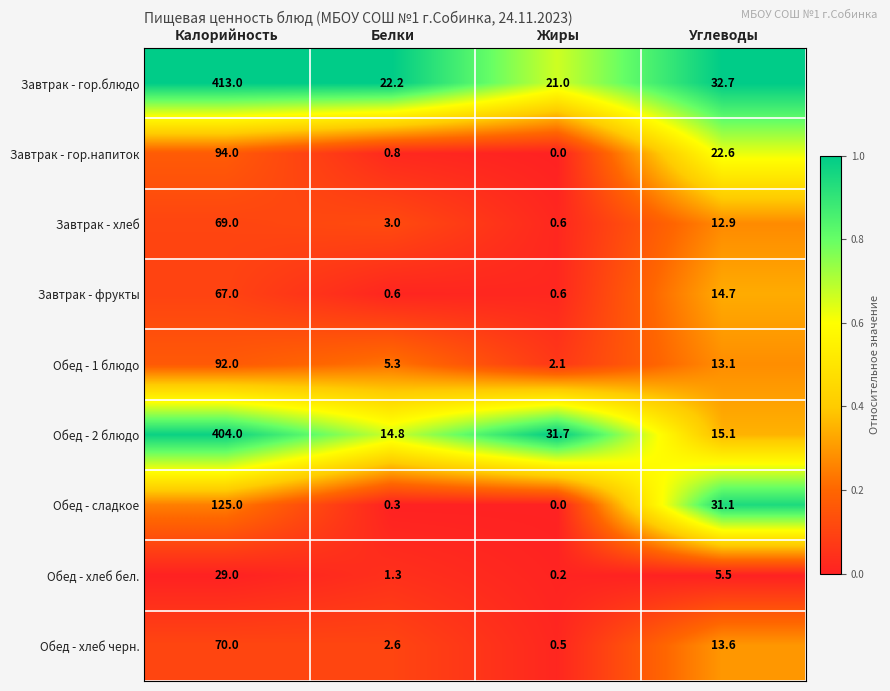

List the series in order of their peak value, highest first.

Завтрак - гор.блюдо, Обед - 2 блюдо, Обед - сладкое, Завтрак - гор.напиток, Обед - 1 блюдо, Обед - хлеб черн., Завтрак - хлеб, Завтрак - фрукты, Обед - хлеб бел.